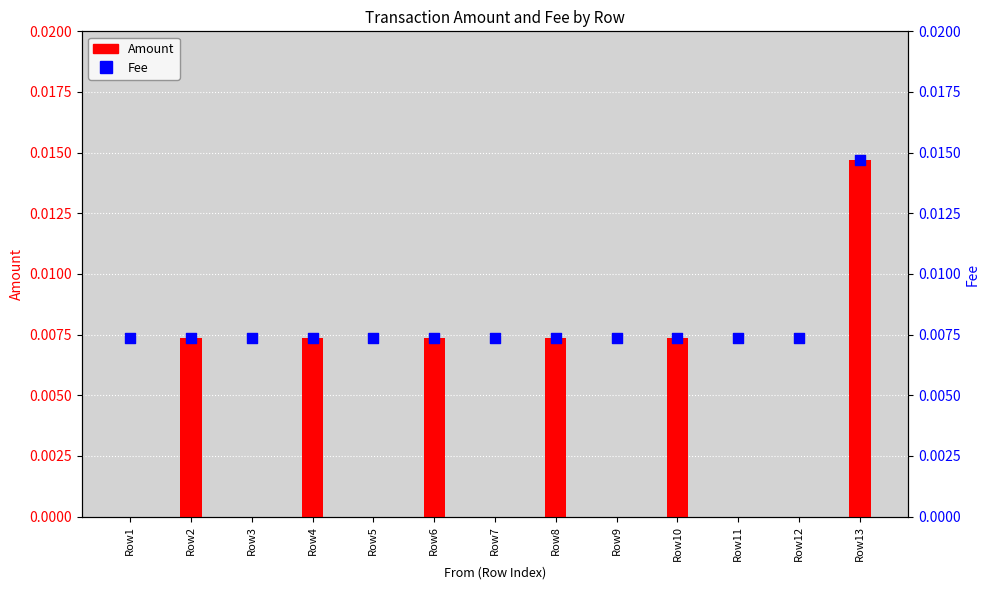

Which series contains the lowest Y value?

Amount